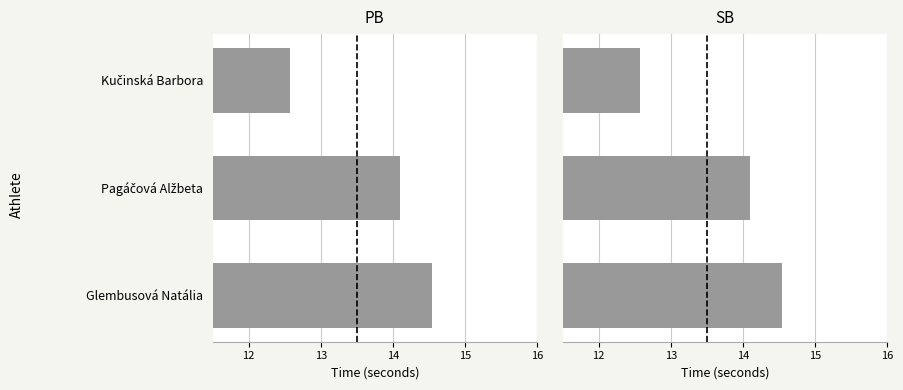

What is the value of the SB bar at the 2nd from the left?

14.1